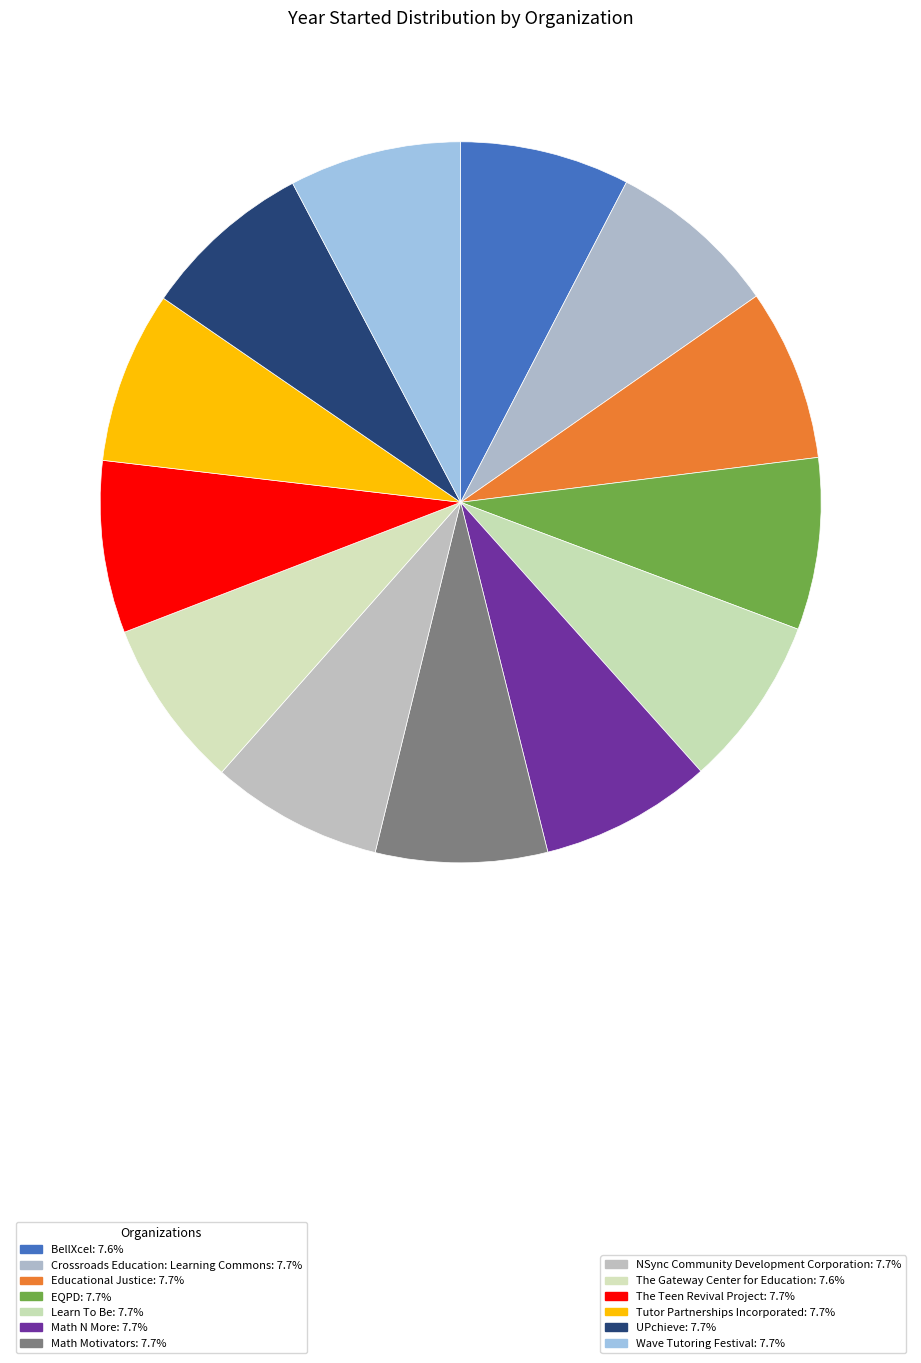

How many slices are in this pie chart?

13